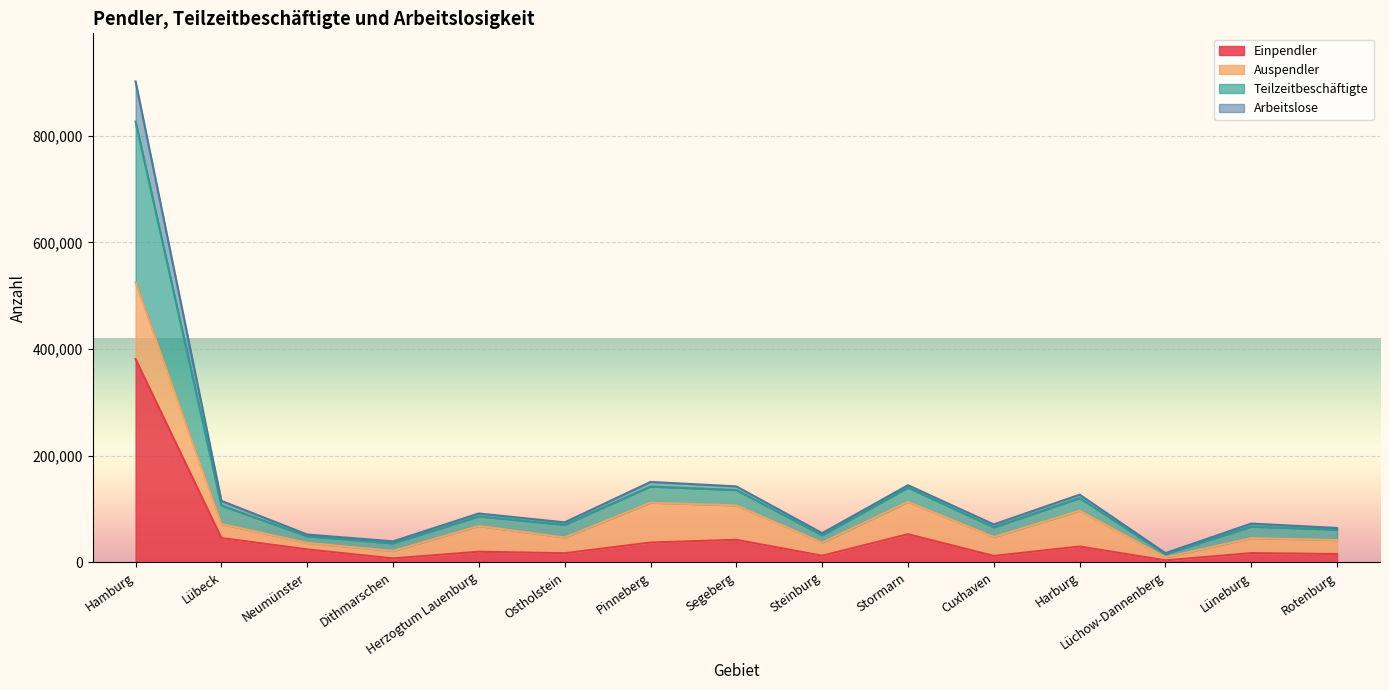

True or false: Teilzeitbeschäftigte and Einpendler cross at least once.

False